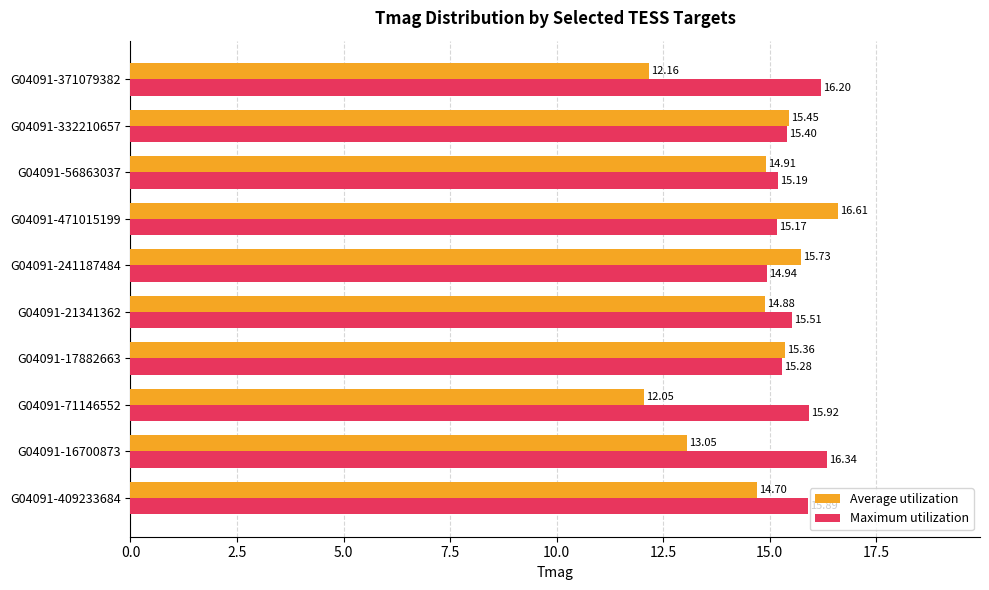

Is the value of Maximum utilization at G04091-71146552 greater than the value of Average utilization at G04091-16700873?

Yes